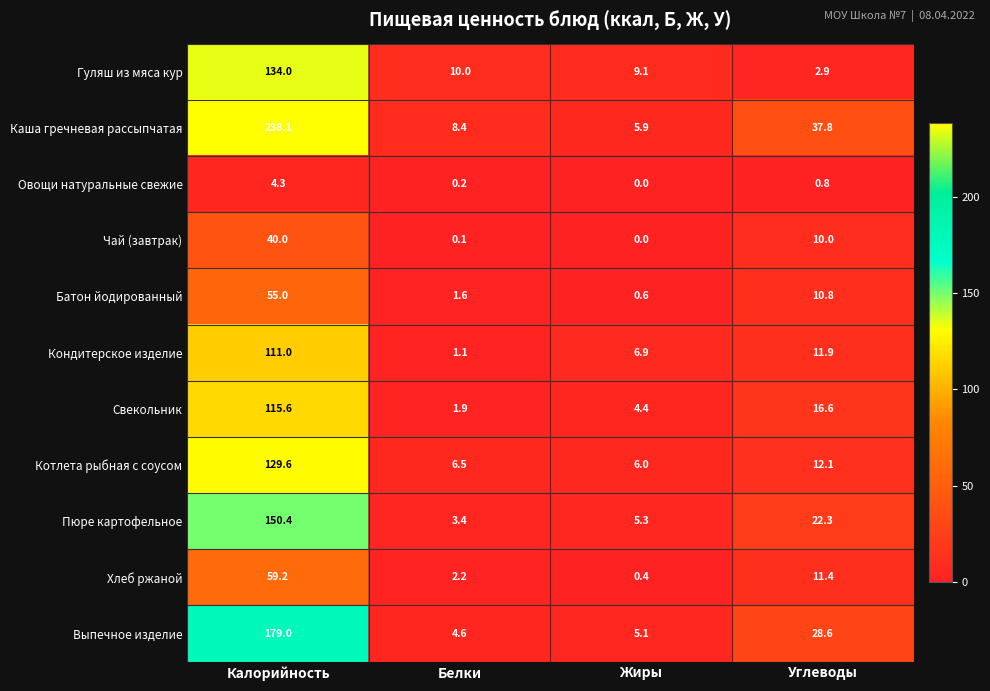

List the series in order of their peak value, lowest first.

Овощи натуральные свежие, Чай (завтрак), Батон йодированный, Хлеб ржаной, Кондитерское изделие, Свекольник, Котлета рыбная с соусом, Гуляш из мяса кур, Пюре картофельное, Выпечное изделие, Каша гречневая рассыпчатая